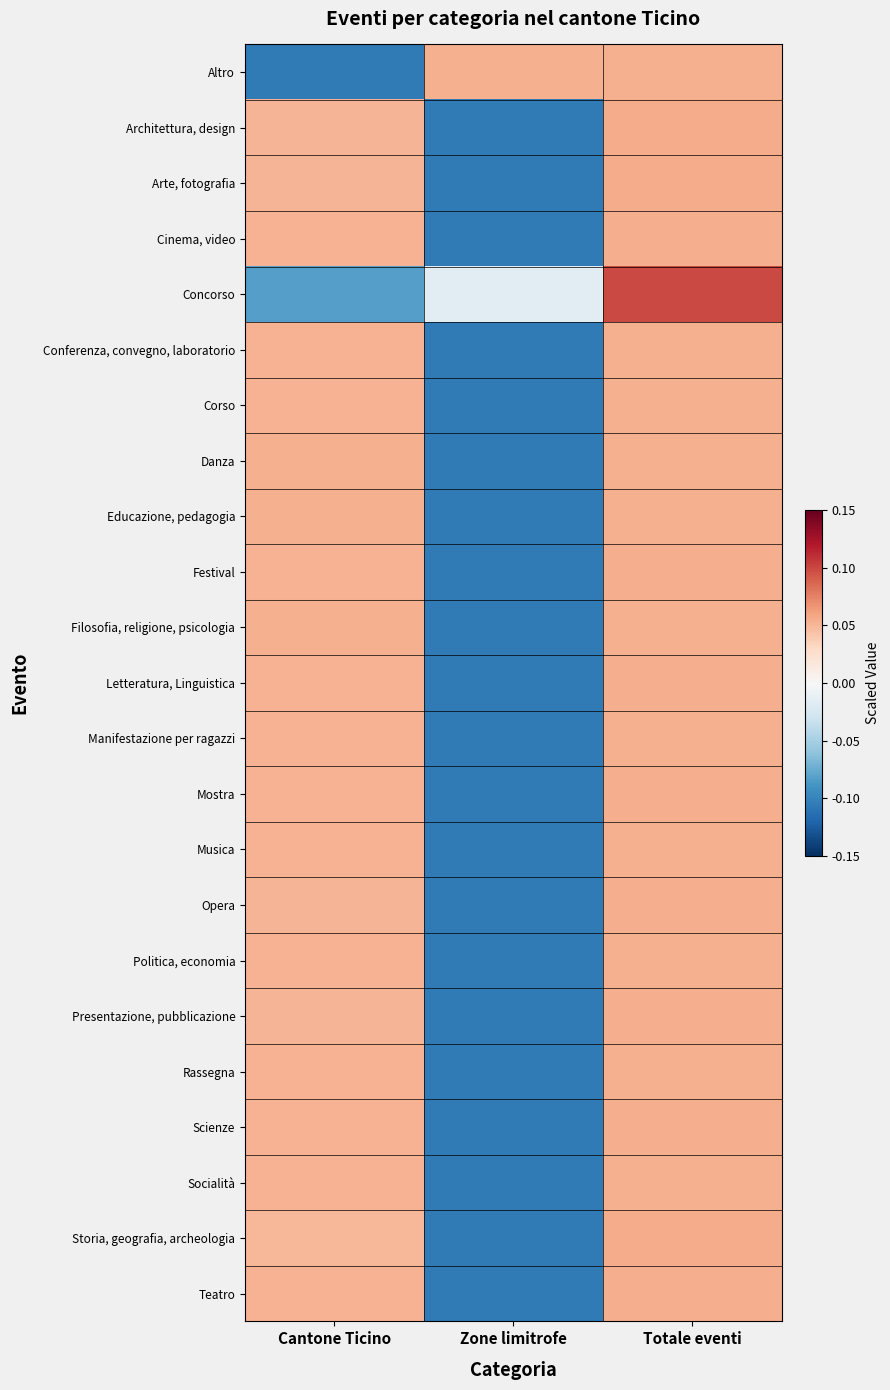

What is the total value across all series at Zone limitrofe?

-2.2